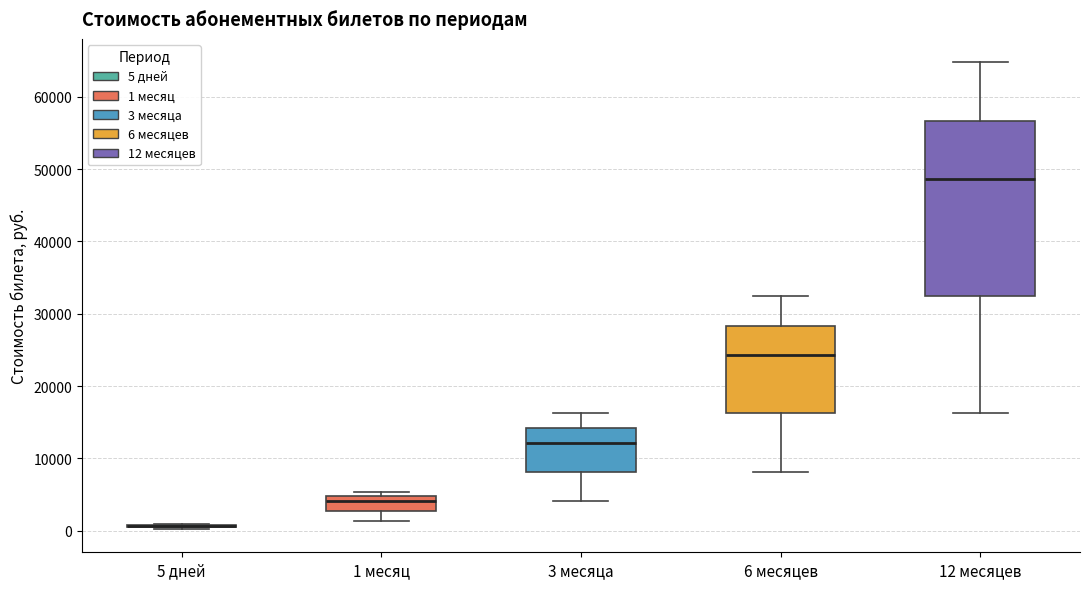

Reading left to right, read every box against the y-axis: the position of its median line, the range the box covers, and the ends of its whiskers. The values are not printed on the chart, so give them approximately, as read against the axis.

5 дней: box collapsed to a line at 1000, whiskers 0 to 1000
1 месяц: median 4000, box 3000 to 5000, whiskers 1000 to 5000 (just above the box's upper edge)
3 месяца: median 12000, box 8000 to 14000, whiskers 4000 to 16000
6 месяцев: median 24000, box 16000 to 28000, whiskers 8000 to 32000
12 месяцев: median 49000, box 32000 to 57000, whiskers 16000 to 65000